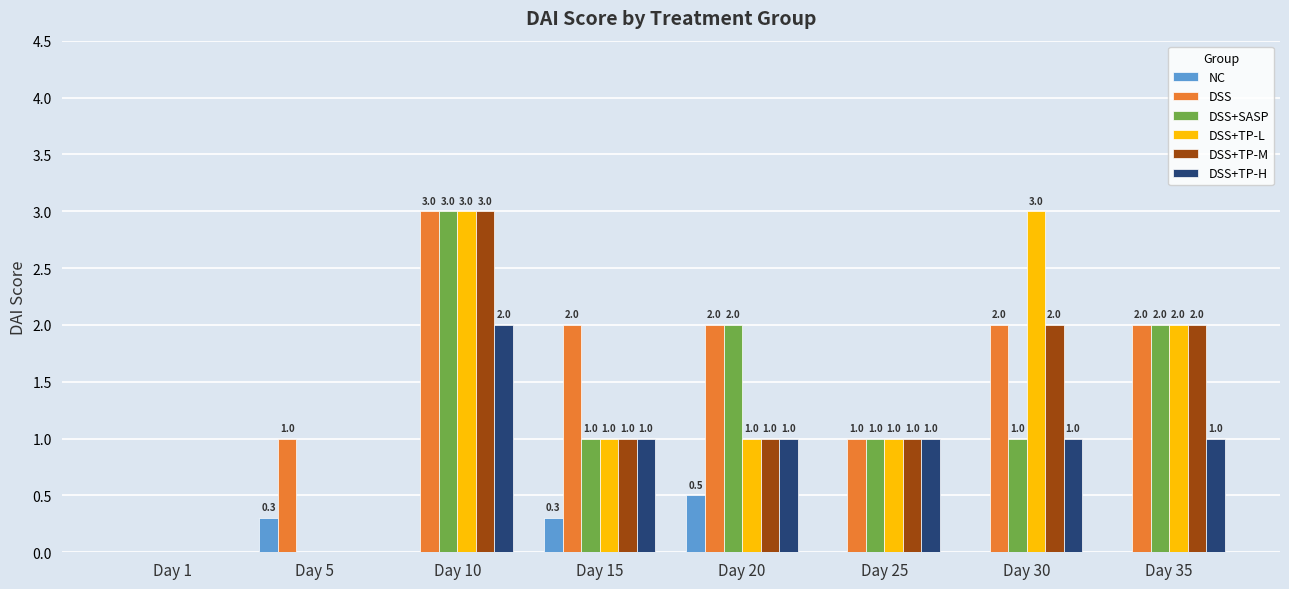

True or false: DSS+TP-M has a value of 0.6 at Day 25.

False